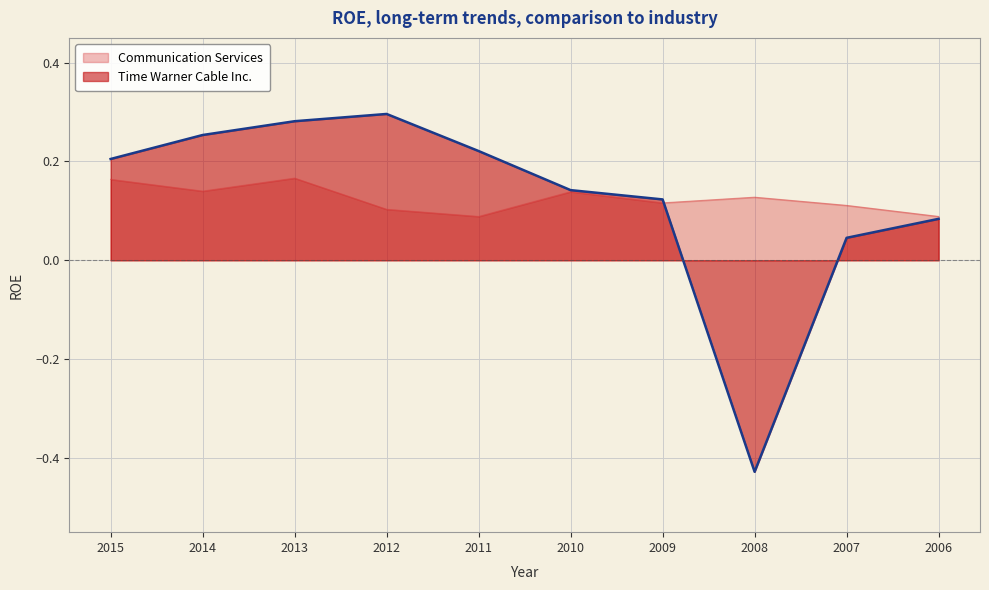

How many values in the Time Warner Cable Inc. series exceed 0?

9